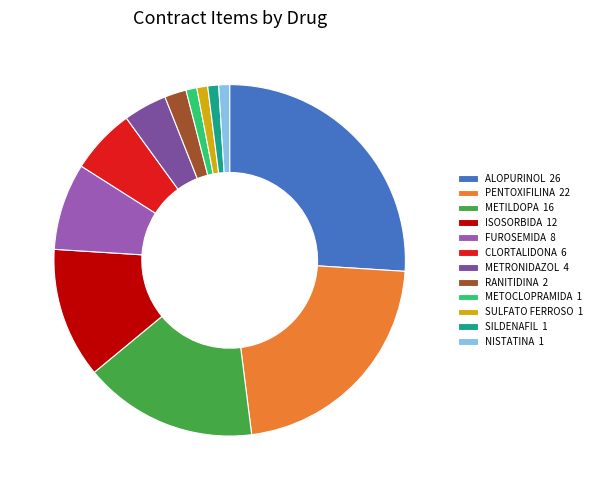

Do ISOSORBIDA 12 and CLORTALIDONA 6 together represent more than half of the pie?

No